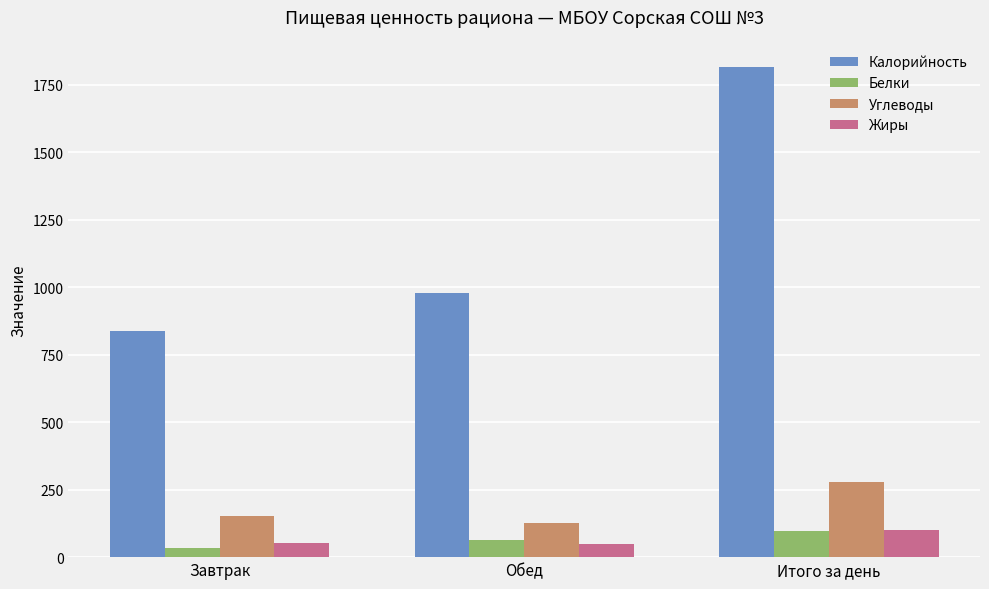

What is the approximate value of Калорийность at Обед?

977